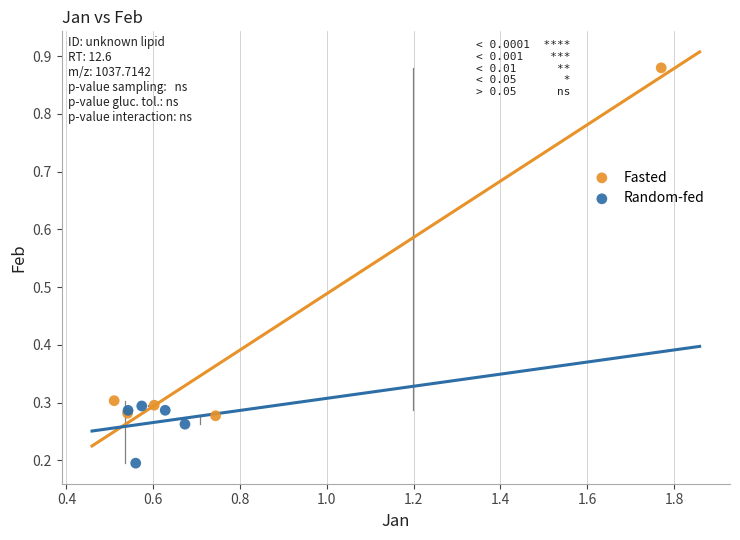

Which series has the largest Y range (max minus min)?

Fasted